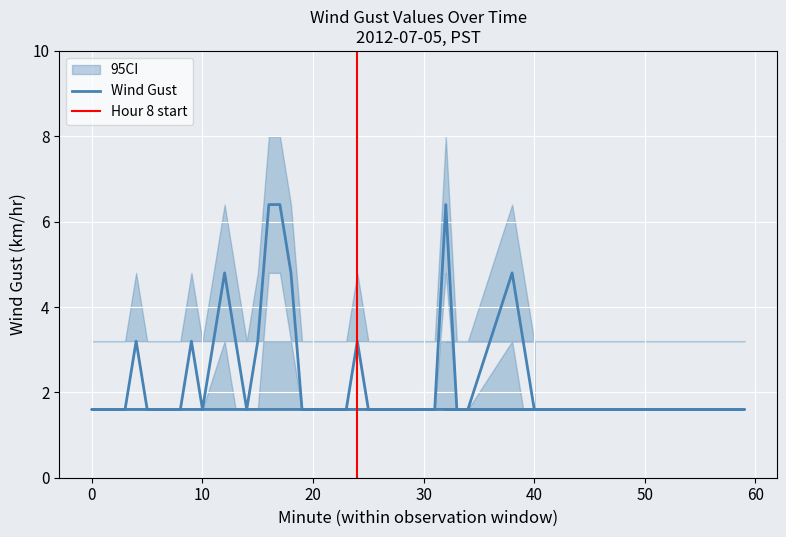

What is the value of the CI_lower point at the 30th from the left?

1.6